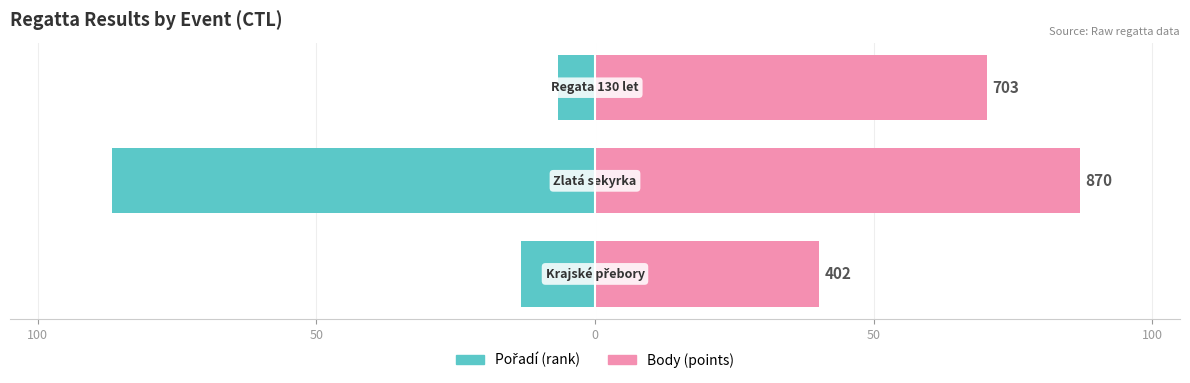

What are all the series names shown in the legend?

Pořadí, Body